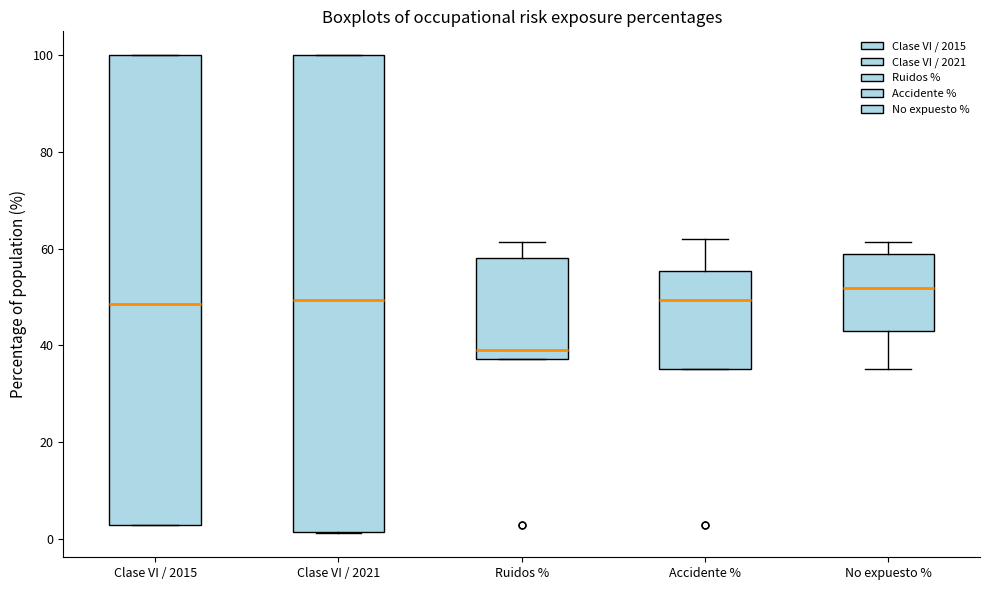

Reading left to right, transcribe this box plot: for each box, give where its median line is, the range the box spans, and where its two whiskers end, as read against the y-axis. The values are not printed on the chart, so give them approximately, as read against the axis.

Clase VI / 2015: median 48, box 2 to 100, whiskers 2 to 100
Clase VI / 2021: median 50, box 2 to 100, whiskers 2 to 100
Ruidos %: median 38 (just above the box's lower edge), box 38 to 58, whiskers 38 to 62
Accidente %: median 50, box 36 to 56, whiskers 36 to 62
No expuesto %: median 52, box 44 to 58, whiskers 36 to 62